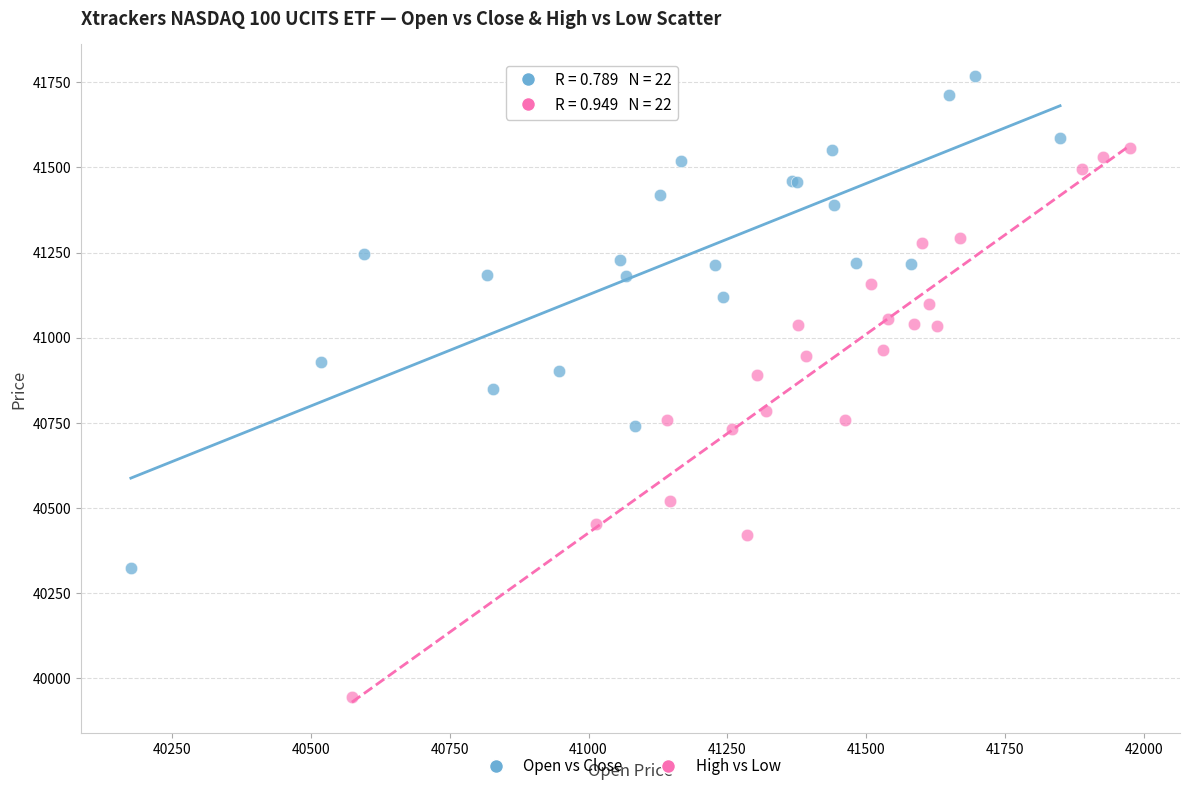

Which series contains the lowest Y value?

High vs Low